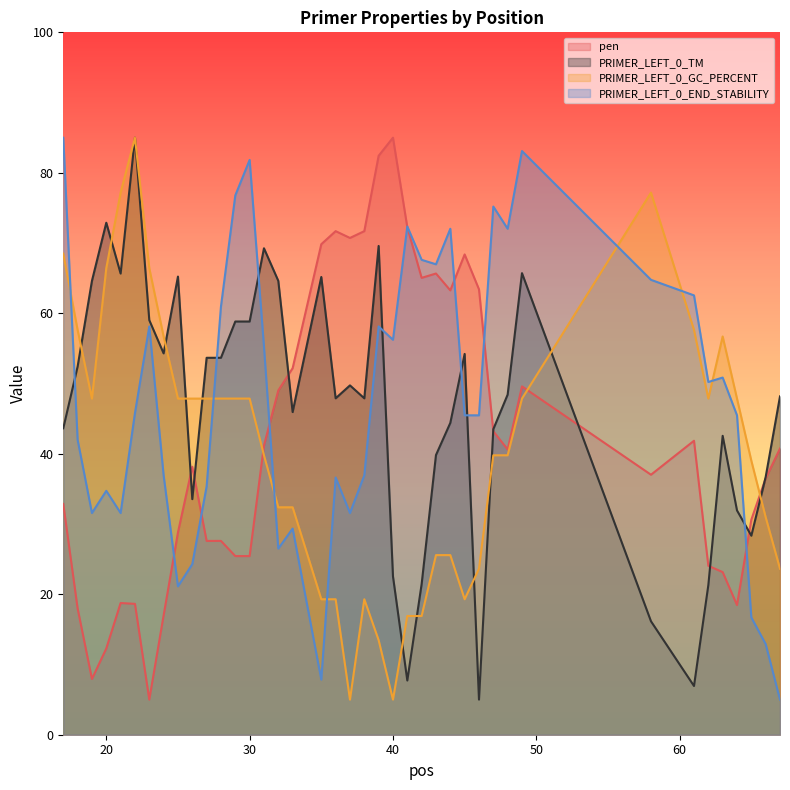

What is the value of the PRIMER_LEFT_0_GC_PERCENT point at the 33rd from the left?

77.2